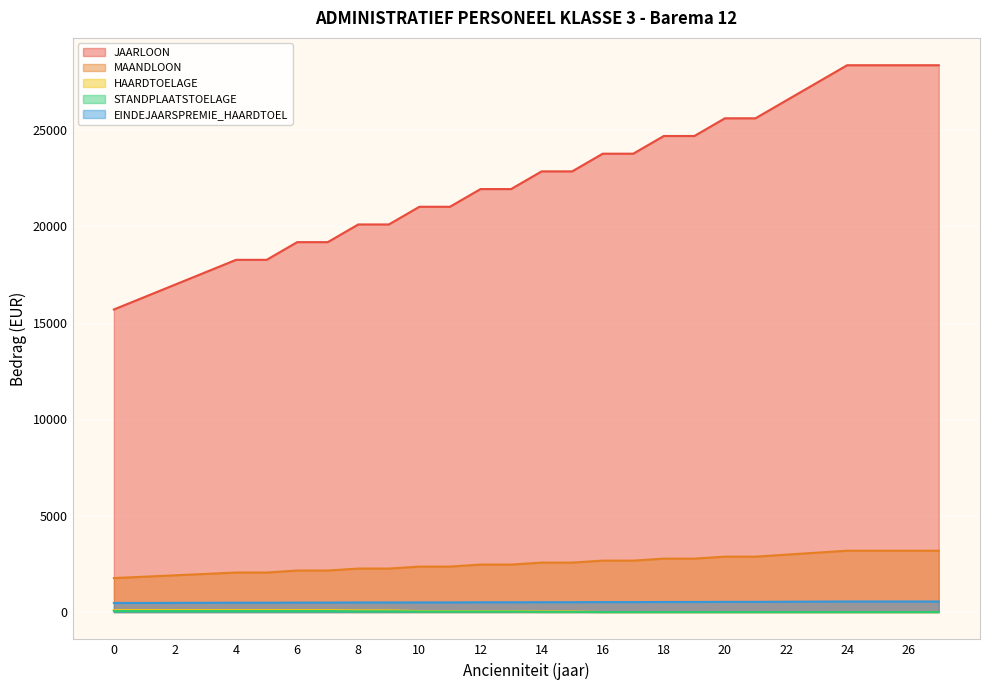

How many lines are shown in the chart?

5